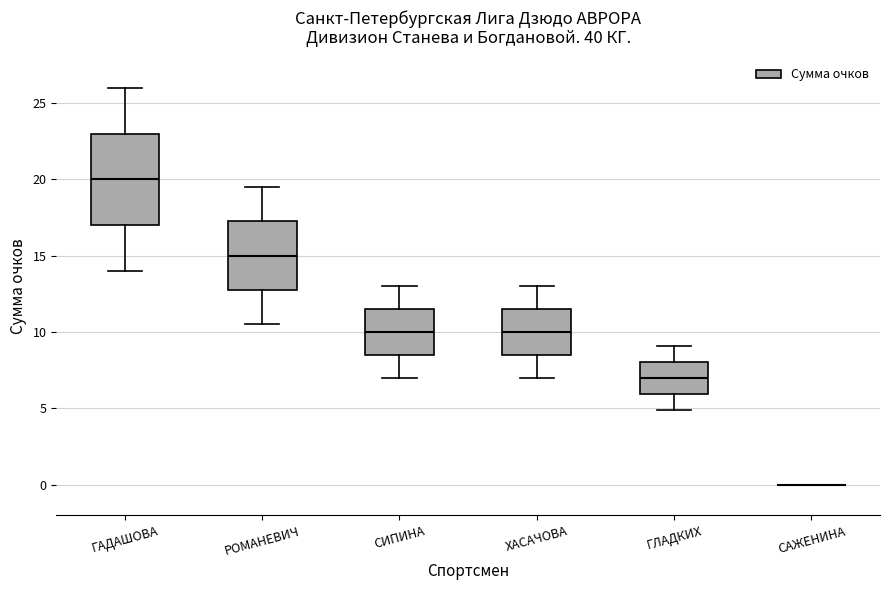

Reading left to right, read every box against the y-axis: the position of its median line, the range the box covers, and the ends of its whiskers. The values are not printed on the chart, so give them approximately, as read against the axis.

ГАДАШОВА: median 20.0, box 17.0 to 23.0, whiskers 14.0 to 26.0
РОМАНЕВИЧ: median 15.0, box 13.0 to 17.5, whiskers 10.5 to 19.5
СИПИНА: median 10.0, box 8.5 to 11.5, whiskers 7.0 to 13.0
ХАСАЧОВА: median 10.0, box 8.5 to 11.5, whiskers 7.0 to 13.0
ГЛАДКИХ: median 7.0, box 6.0 to 8.0, whiskers 5.0 to 9.0
САЖЕНИНА: box collapsed to a line at 0.0, whiskers 0.0 to 0.0